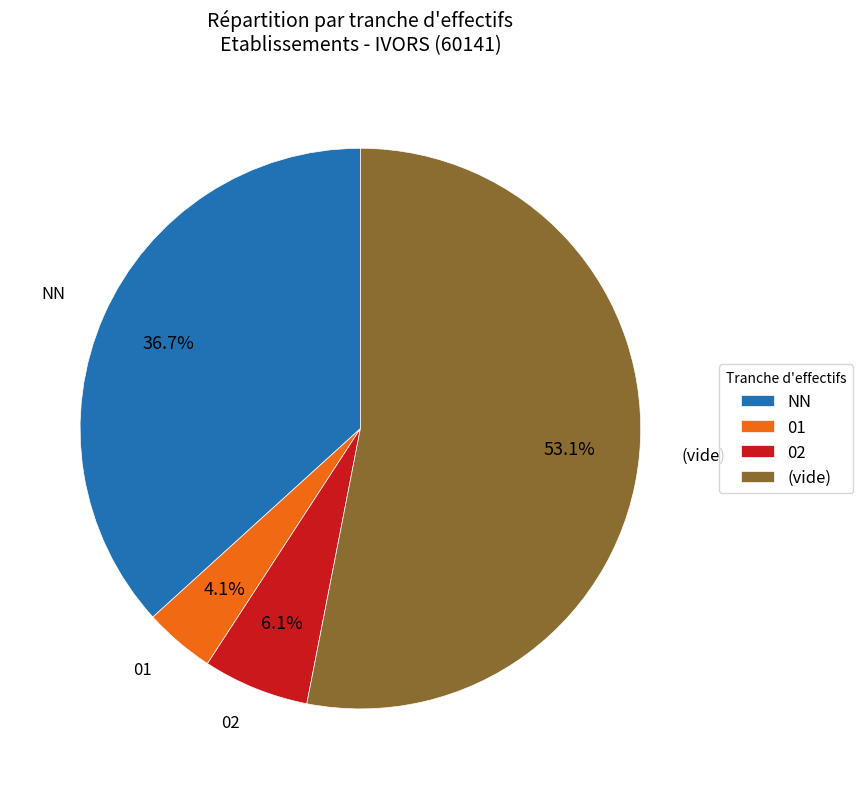

Is 02 the majority of the pie?

No